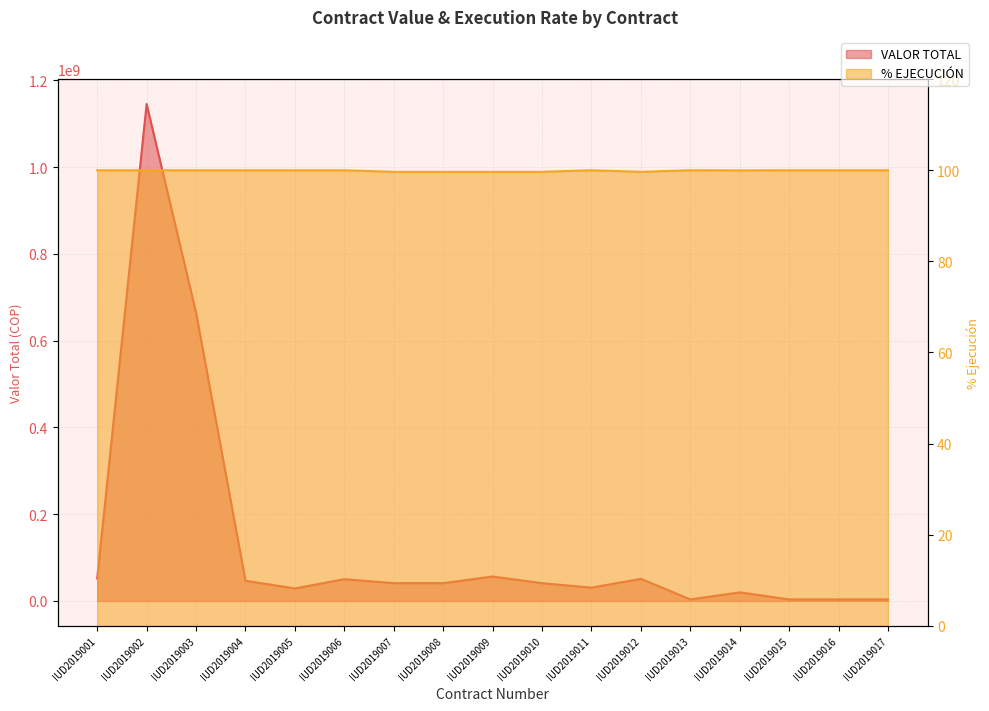

True or false: % EJECUCIÓN and VALOR TOTAL cross at least once.

False